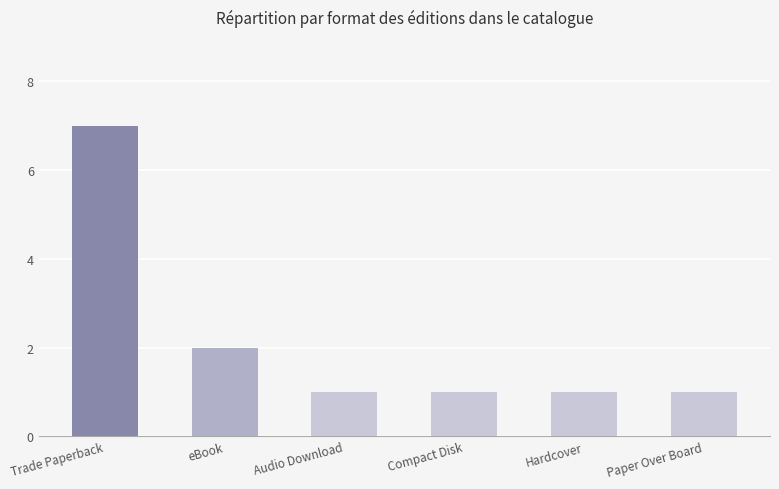

How many categories are shown in the chart?

6